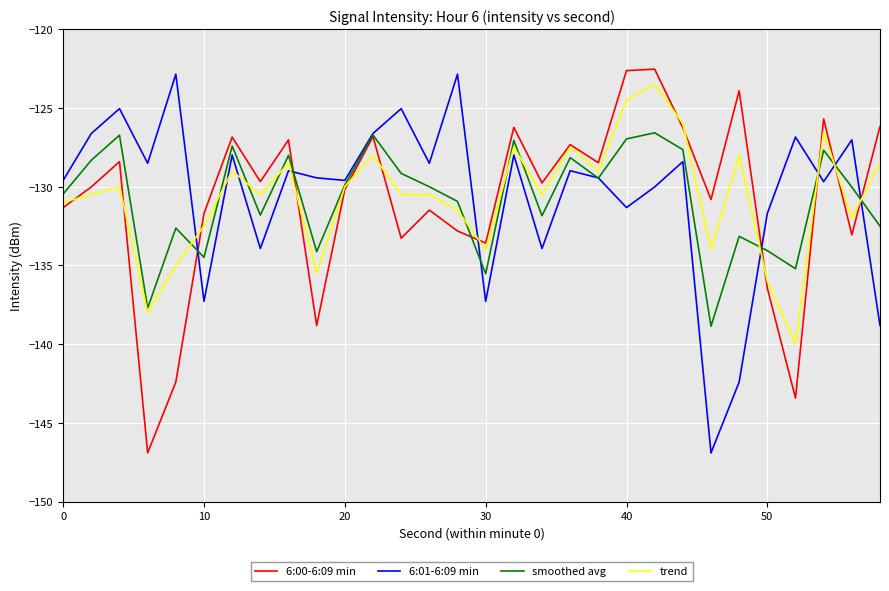

True or false: 6:01-6:09 min and trend intersect in this chart.

True